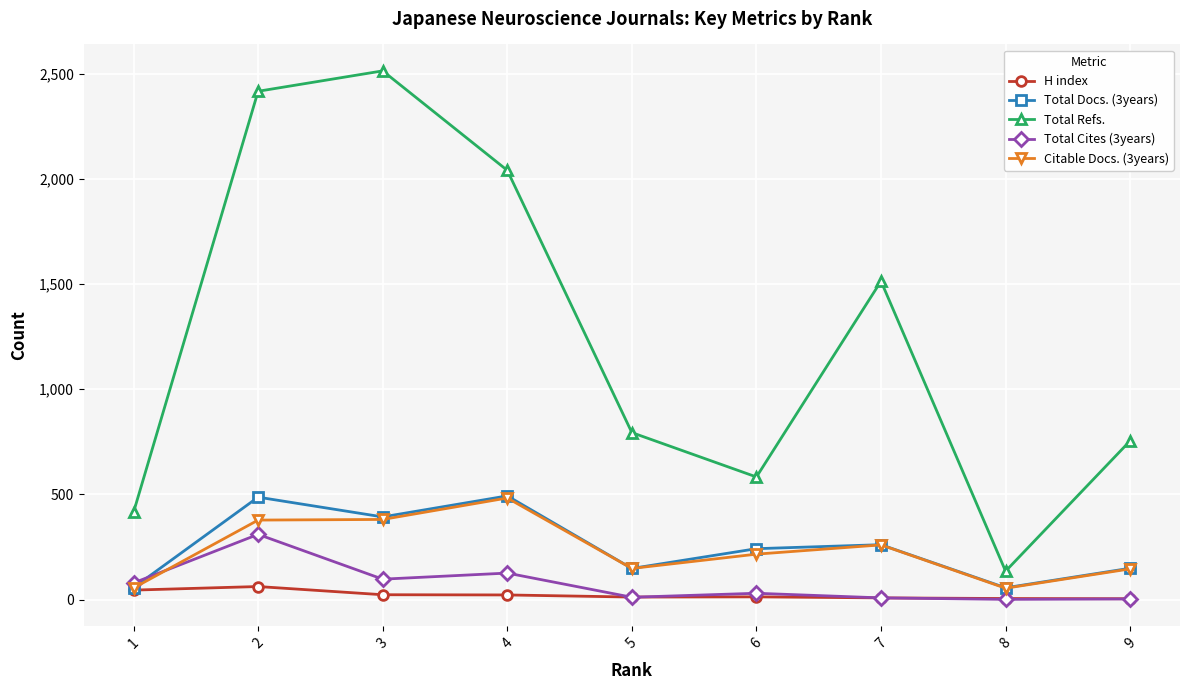

True or false: Total Refs. and H index cross at least once.

False